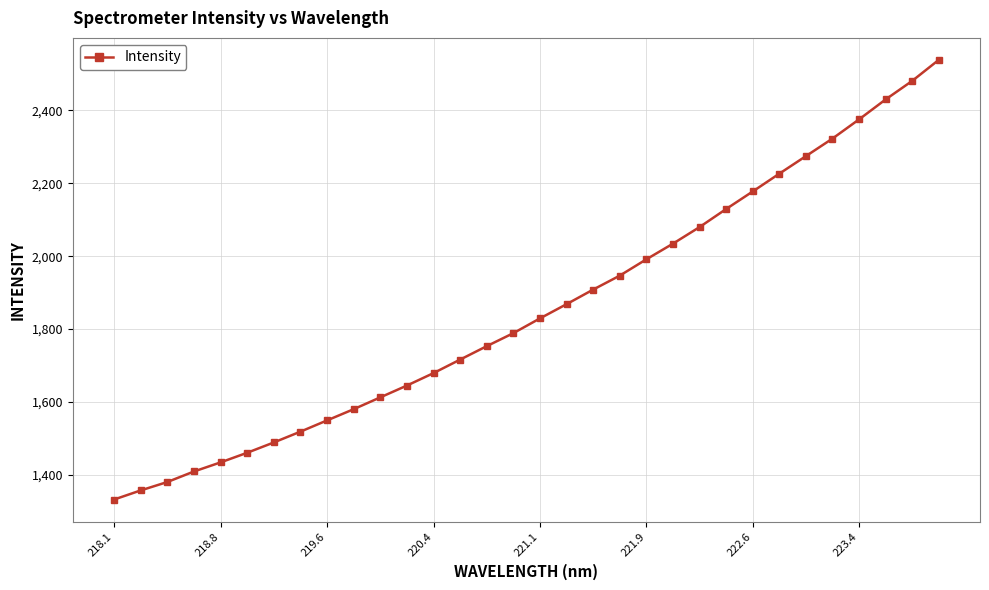

True or false: there are more than 2 points higher than both neighbors.

False